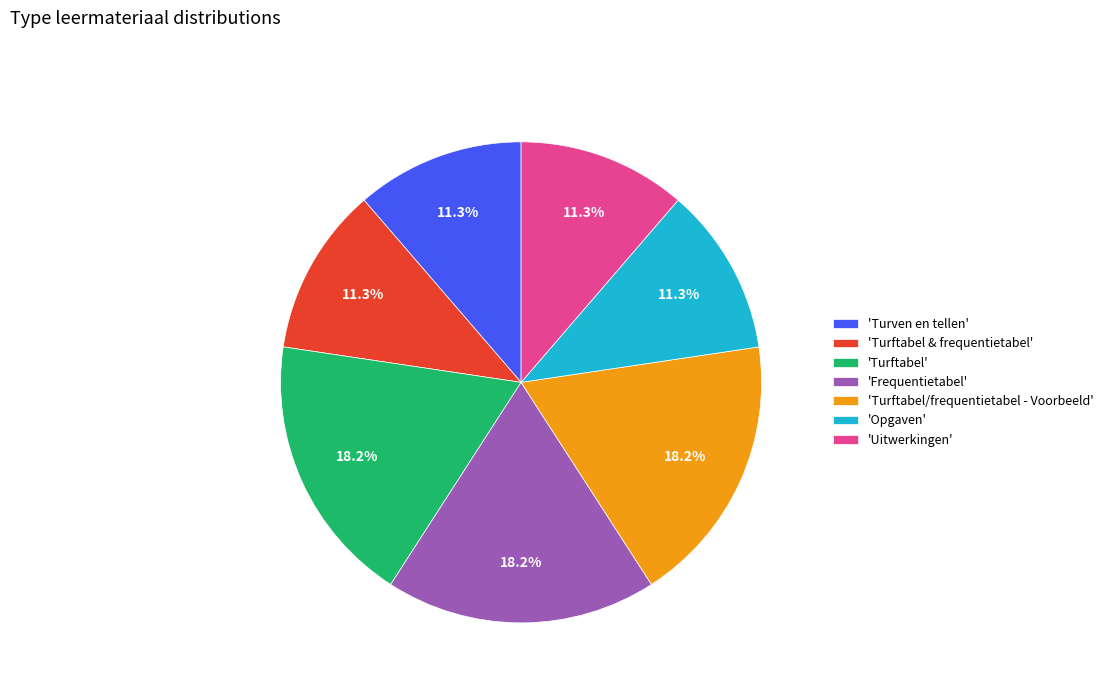

Count the number of slices in the pie.

7